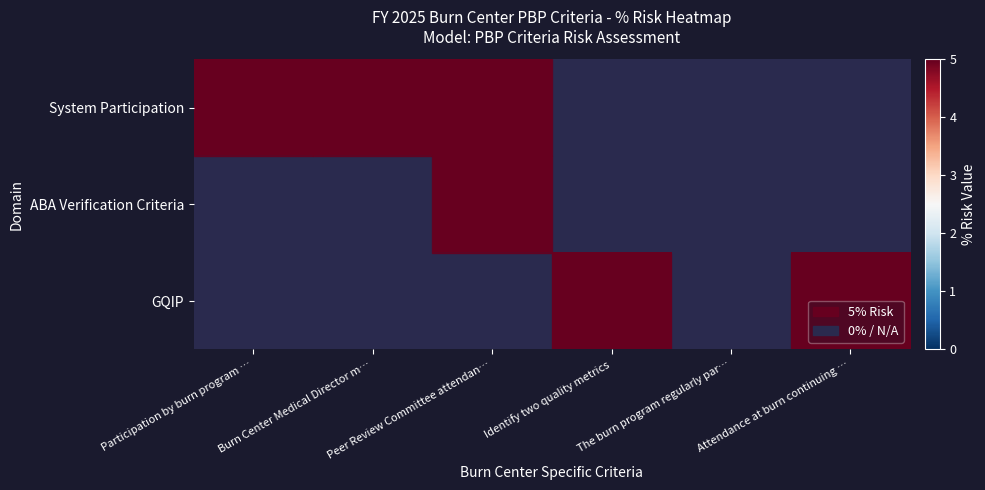

The value of GQIP at The burn program regularly participates is 0. True or false?

True